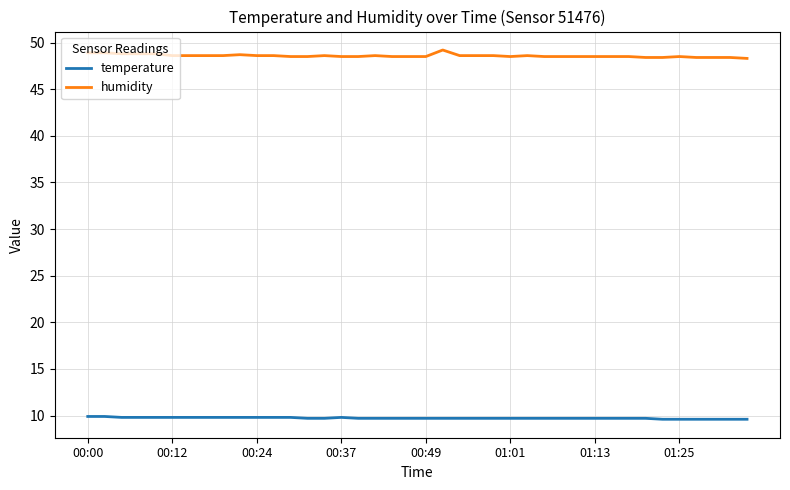

What is the minimum value shown in the chart?

9.6